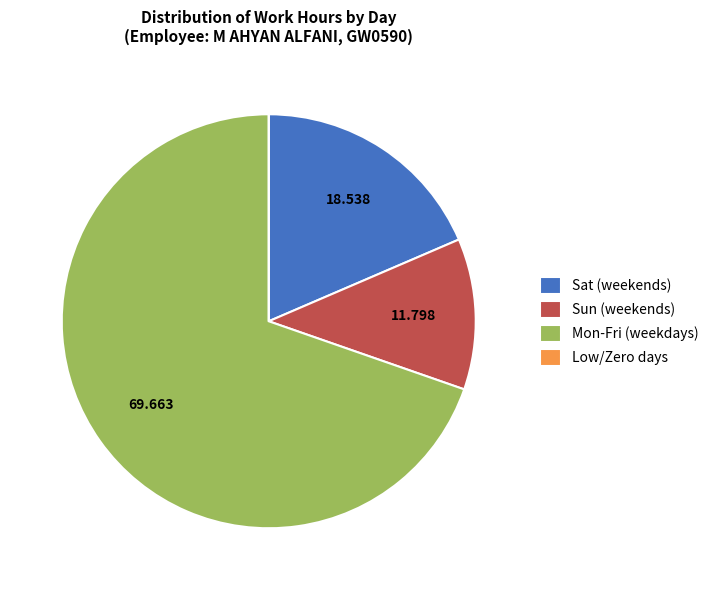

Combined, do Sun (weekends) and Sat (weekends) account for over 50%?

No